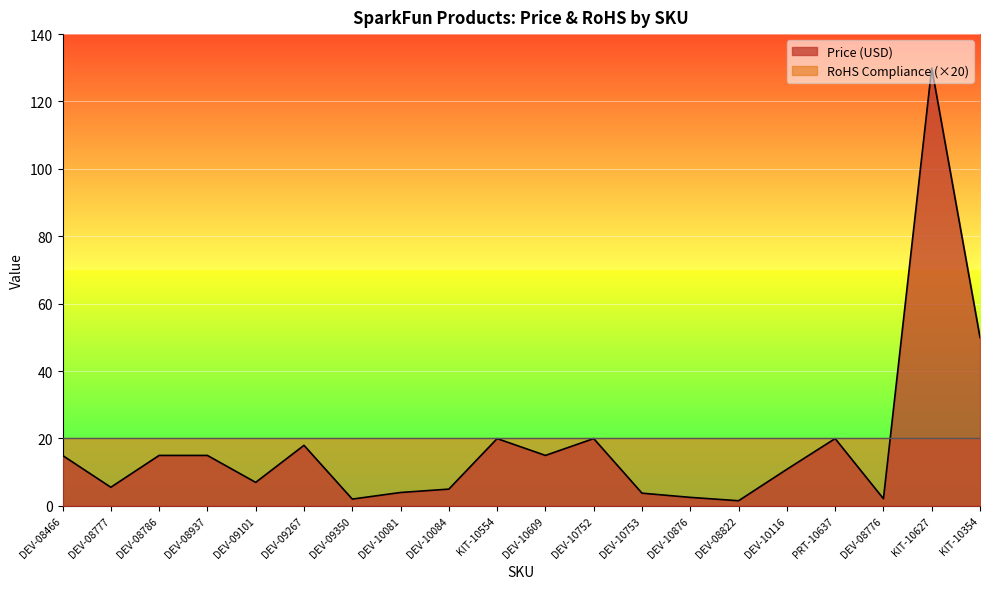

What is the difference between the values at DEV-10752 and DEV-08776?

17.8